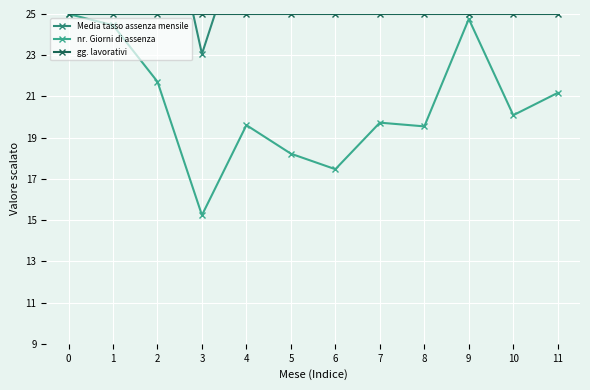

At how many categories does at least one series exceed 17?

12